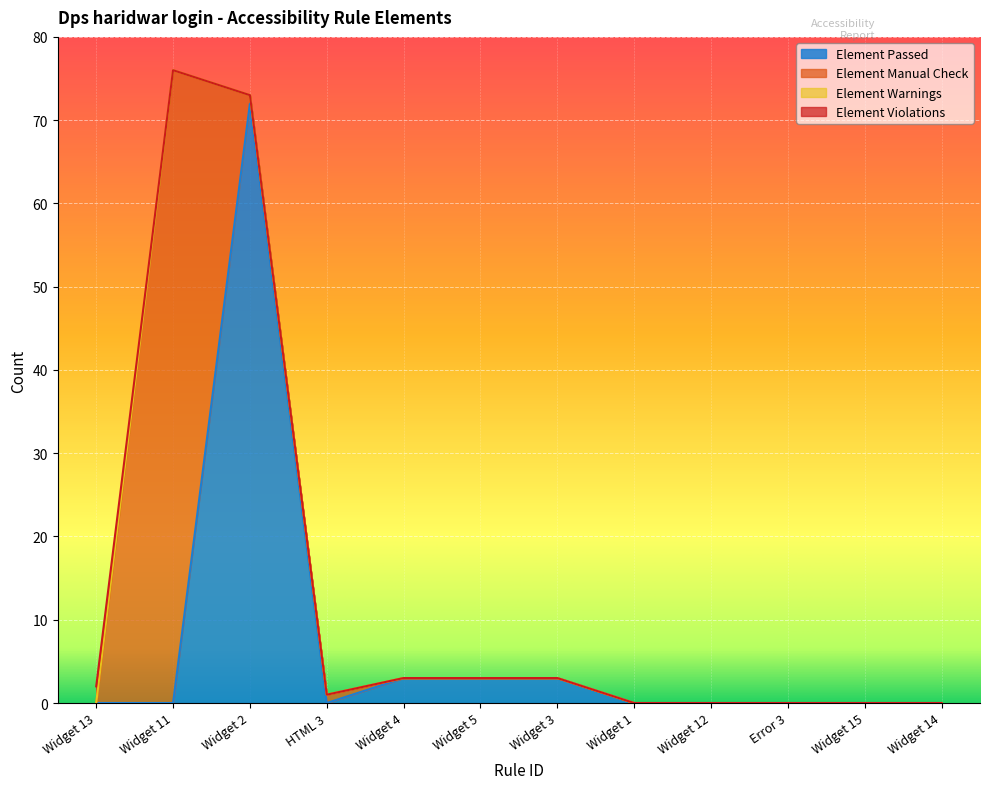

The Element Violations series shows 0 at Widget 2. True or false?

True